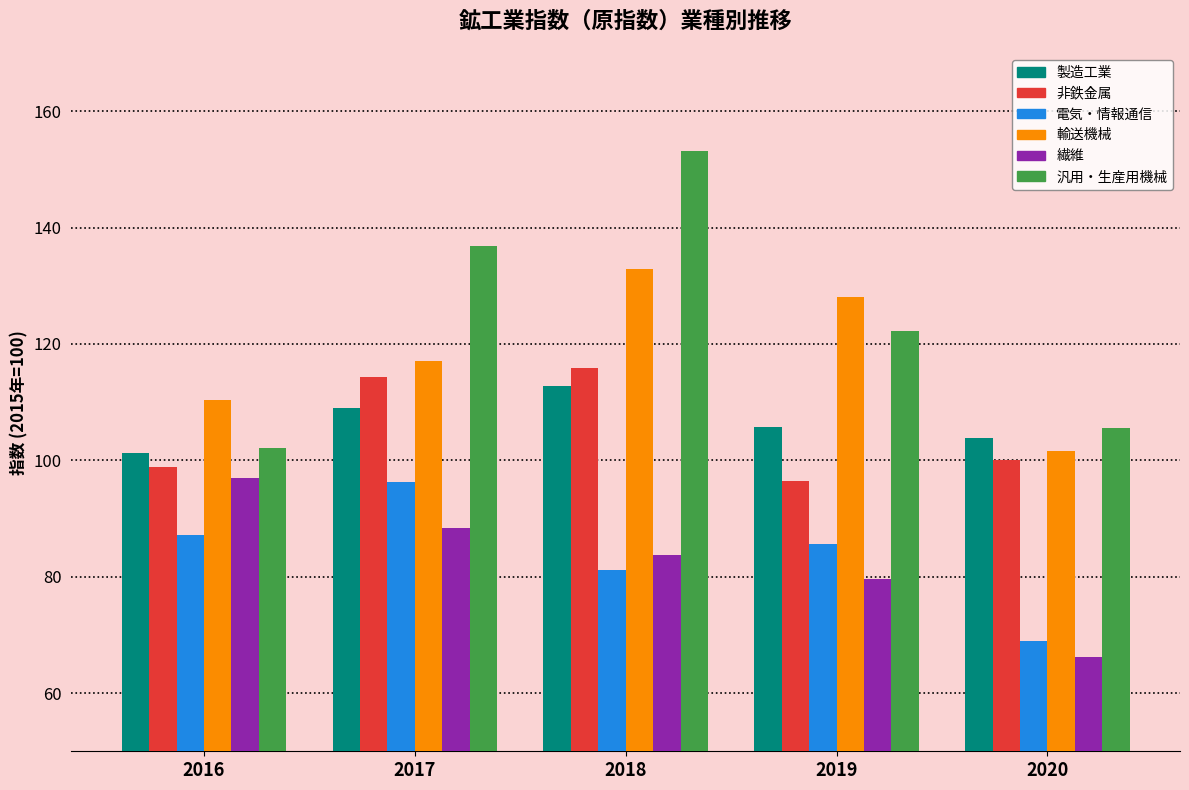

Reading right to left, transcribe all the data shown in this chart.

製造工業: 103.9	105.8	112.8	109.0	101.2
非鉄金属: 100.1	96.4	115.8	114.3	98.8
電気・情報通信: 68.9	85.7	81.1	96.3	87.2
輸送機械: 101.6	128.1	132.9	117.0	110.4
繊維: 66.2	79.6	83.8	88.4	96.9
汎用・生産用機械: 105.5	122.3	153.2	136.8	102.1